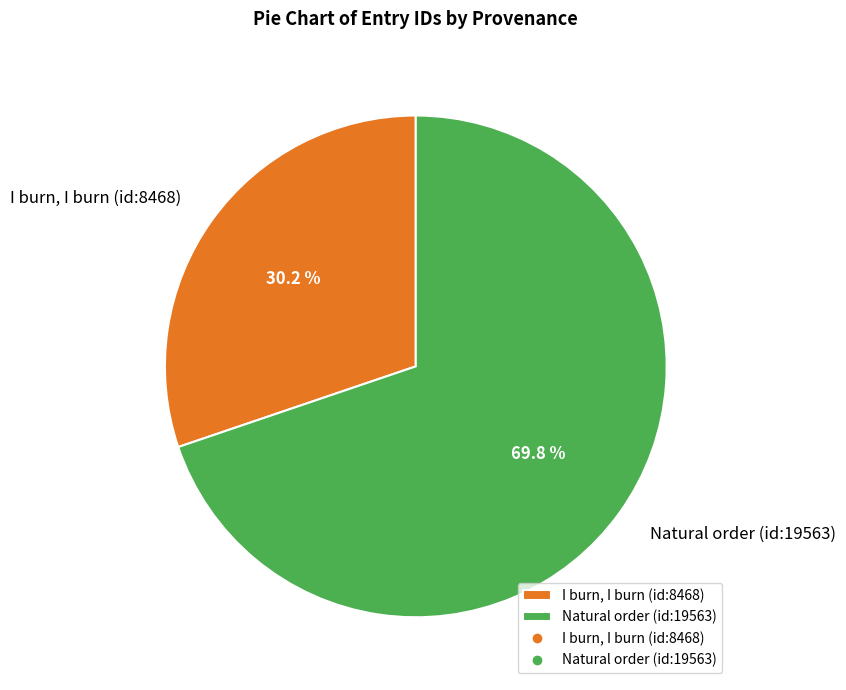

Rank the categories by value from highest to lowest.

Natural order (id:19563), I burn, I burn (id:8468)